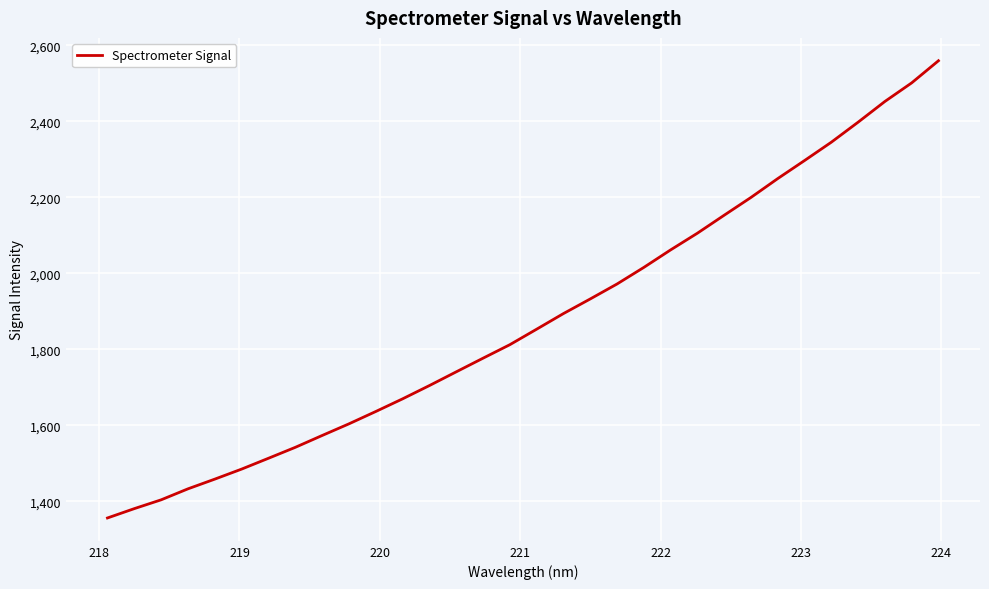

What is the maximum value shown in the chart?

2559.6